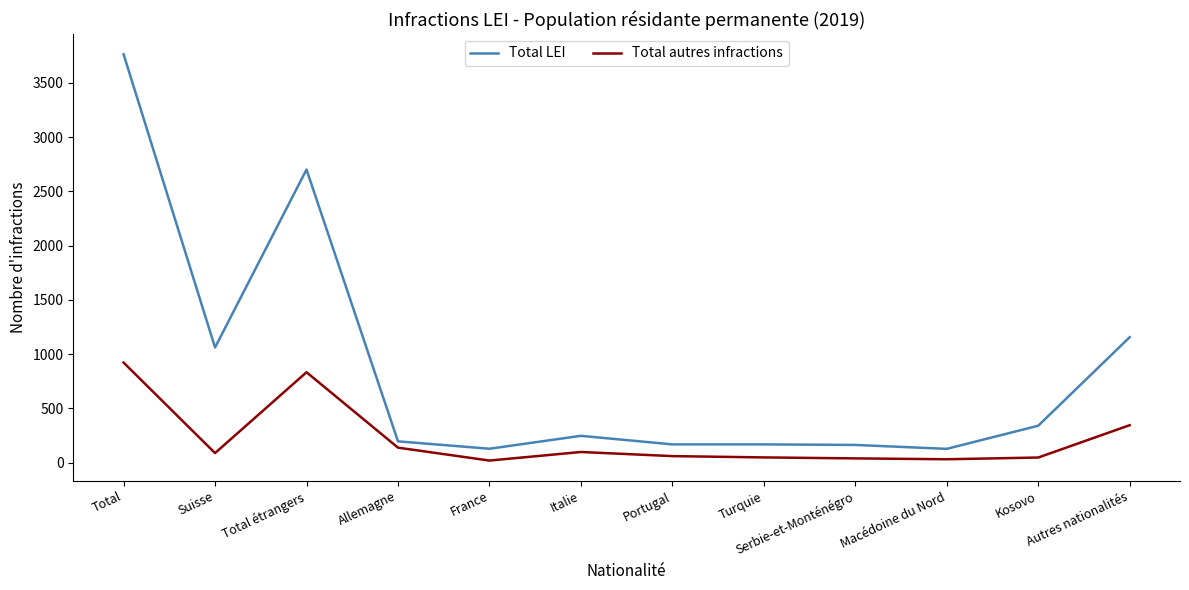

What is the greatest value displayed?

3764